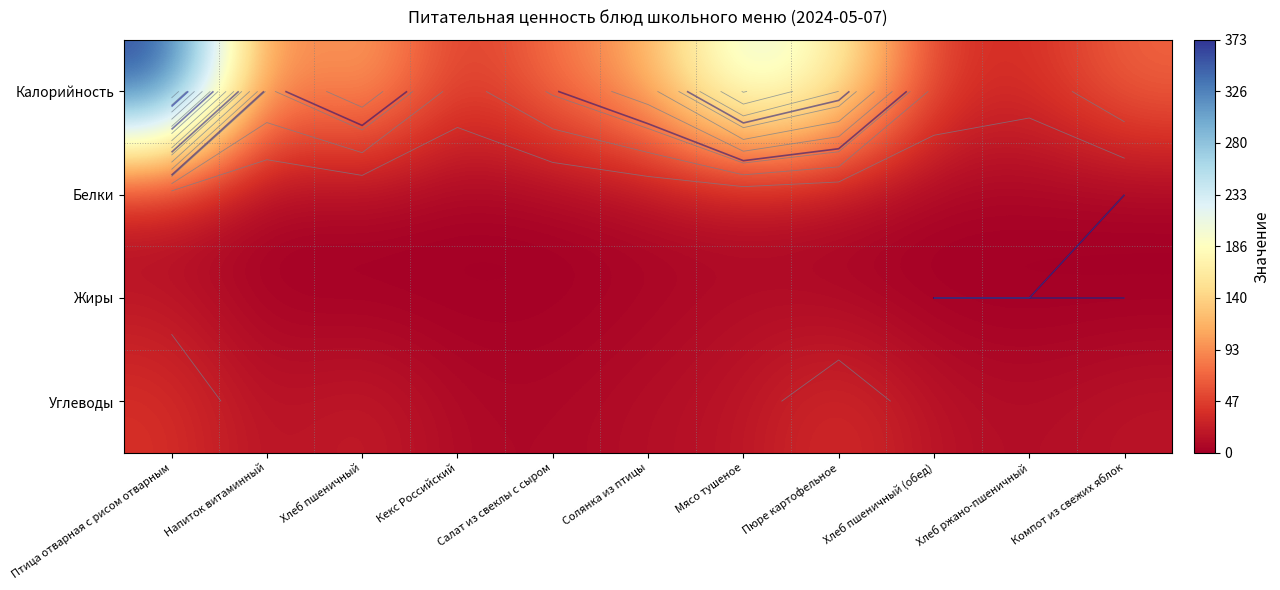

Is the value of Калорийность at Компот из свежих яблок greater than the value of Жиры at Хлеб пшеничный (обед)?

Yes